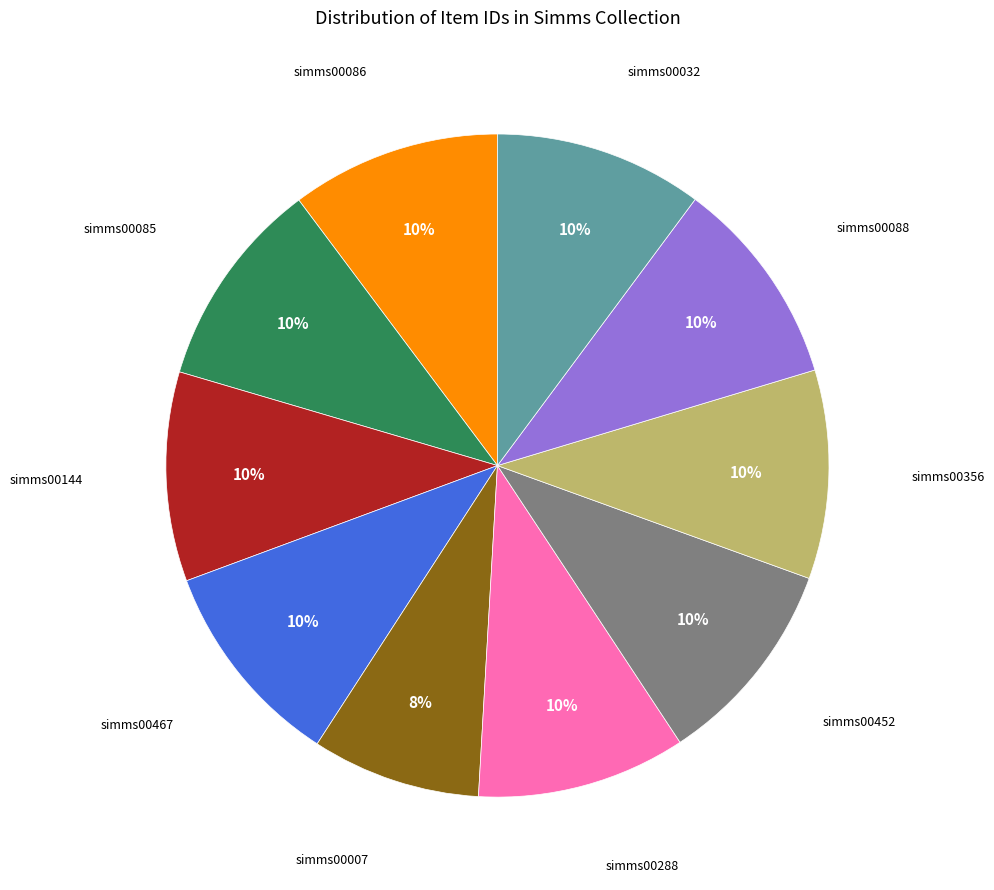

To the nearest percent, what is the average slice percentage?

10%